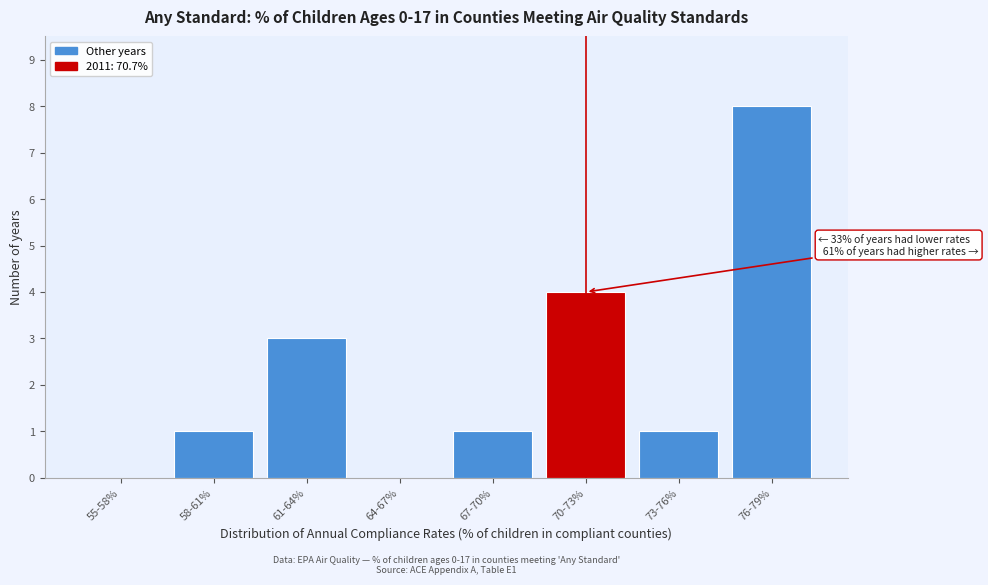

Reading left to right, transcribe all the data shown in this chart.

55-58%=0	58-61%=1	61-64%=3	64-67%=0	67-70%=1	70-73%=4	73-76%=1	76-79%=8